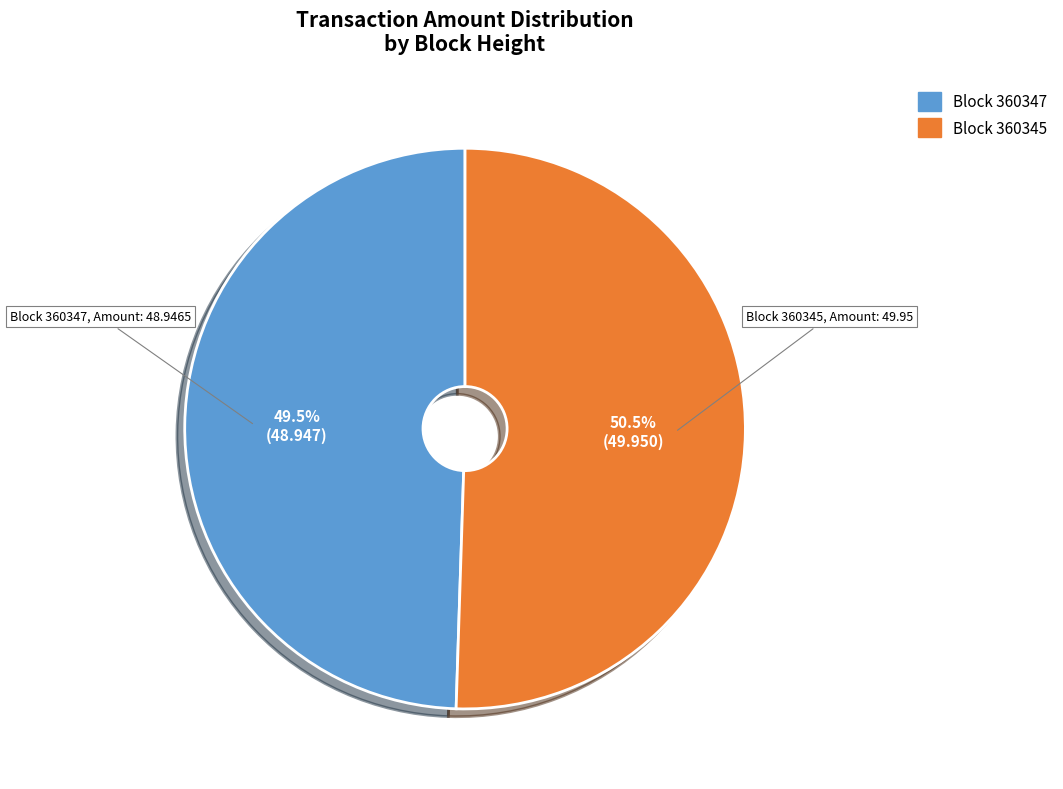

Does any single category account for the majority?

Yes